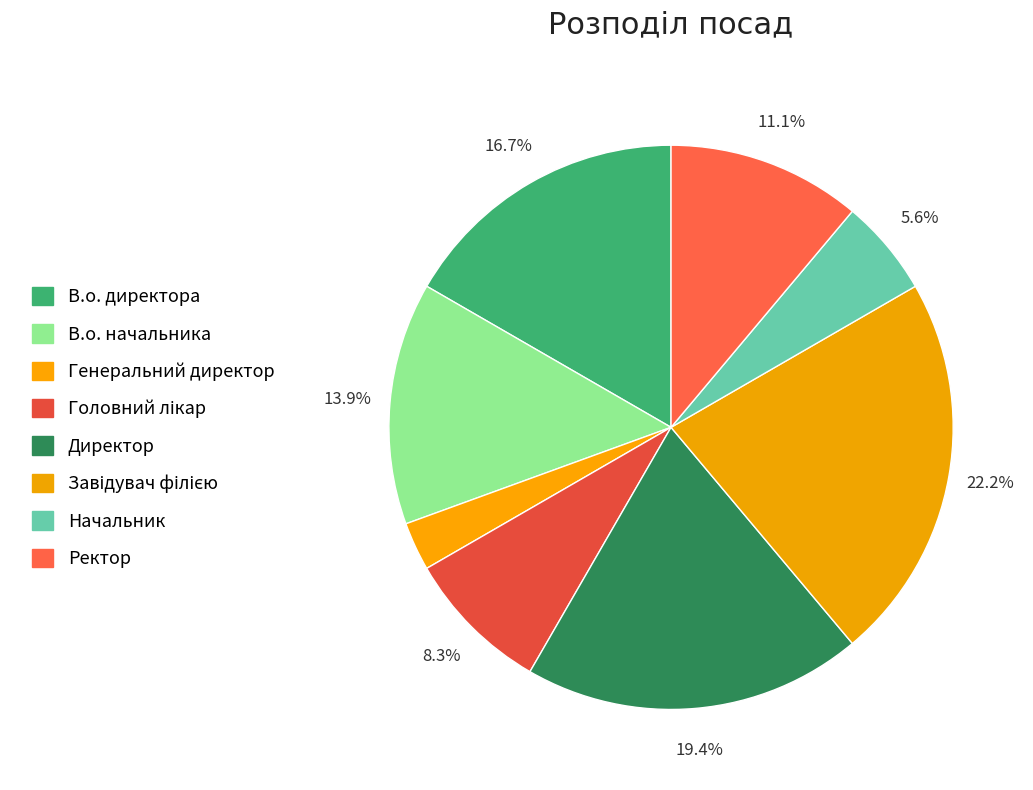

Is there a majority slice in this chart?

No